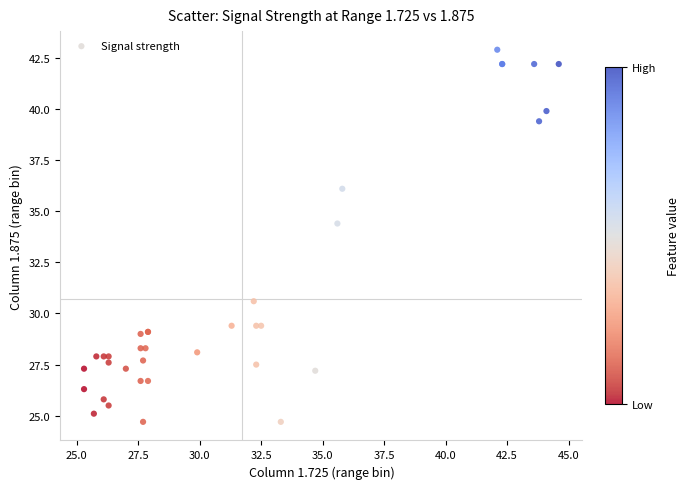

What Y value in the scatter plot is closest to 33?

34.4